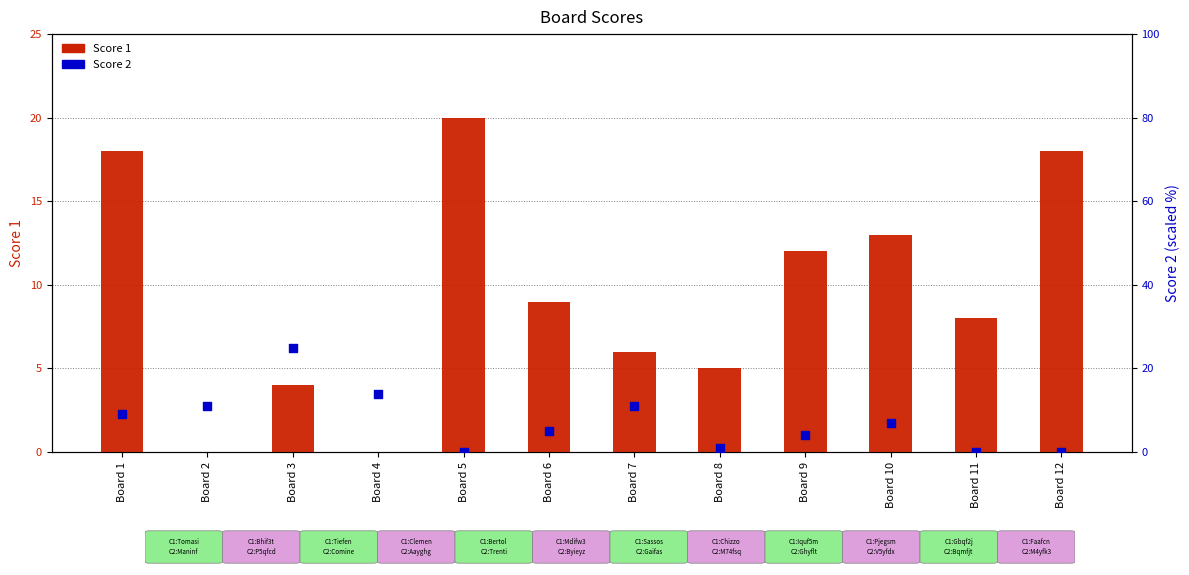

At which category is the sum across all series the highest?

Board 3